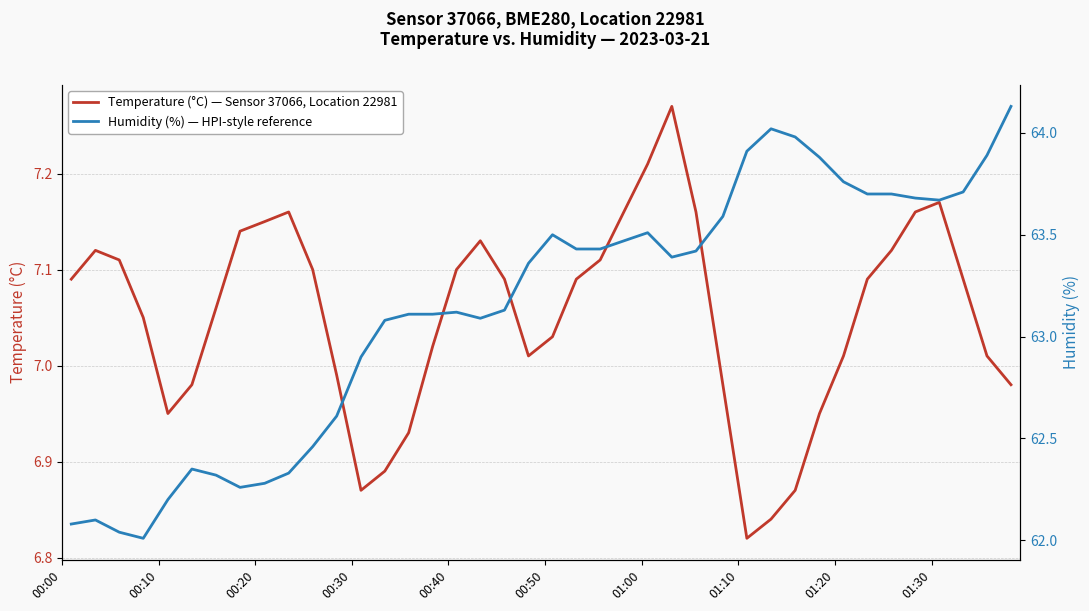

At how many categories does at least one series exceed 50?

40